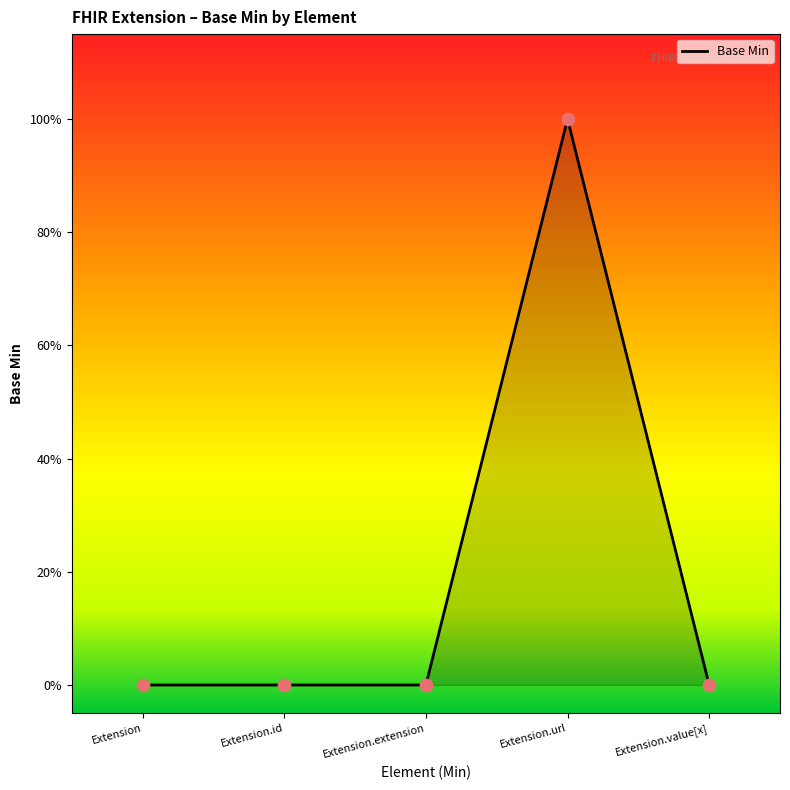

Between Extension.value[x] and Extension.url, which is larger?

Extension.url